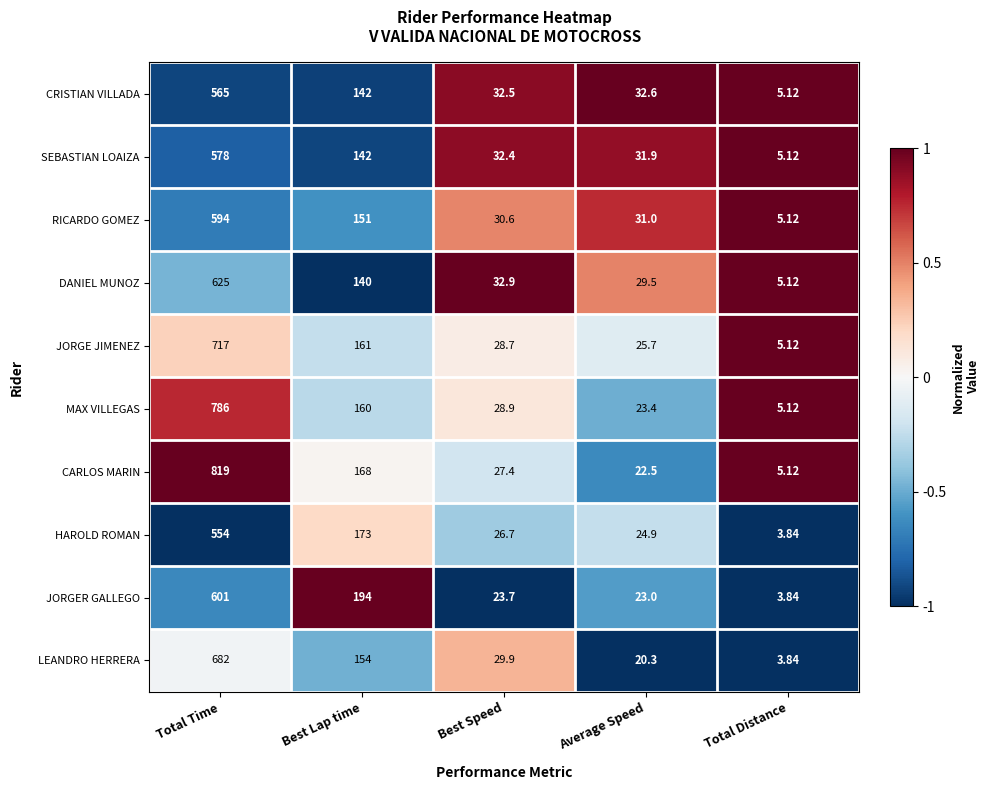

Which category has the lowest value across all series?

Total Distance